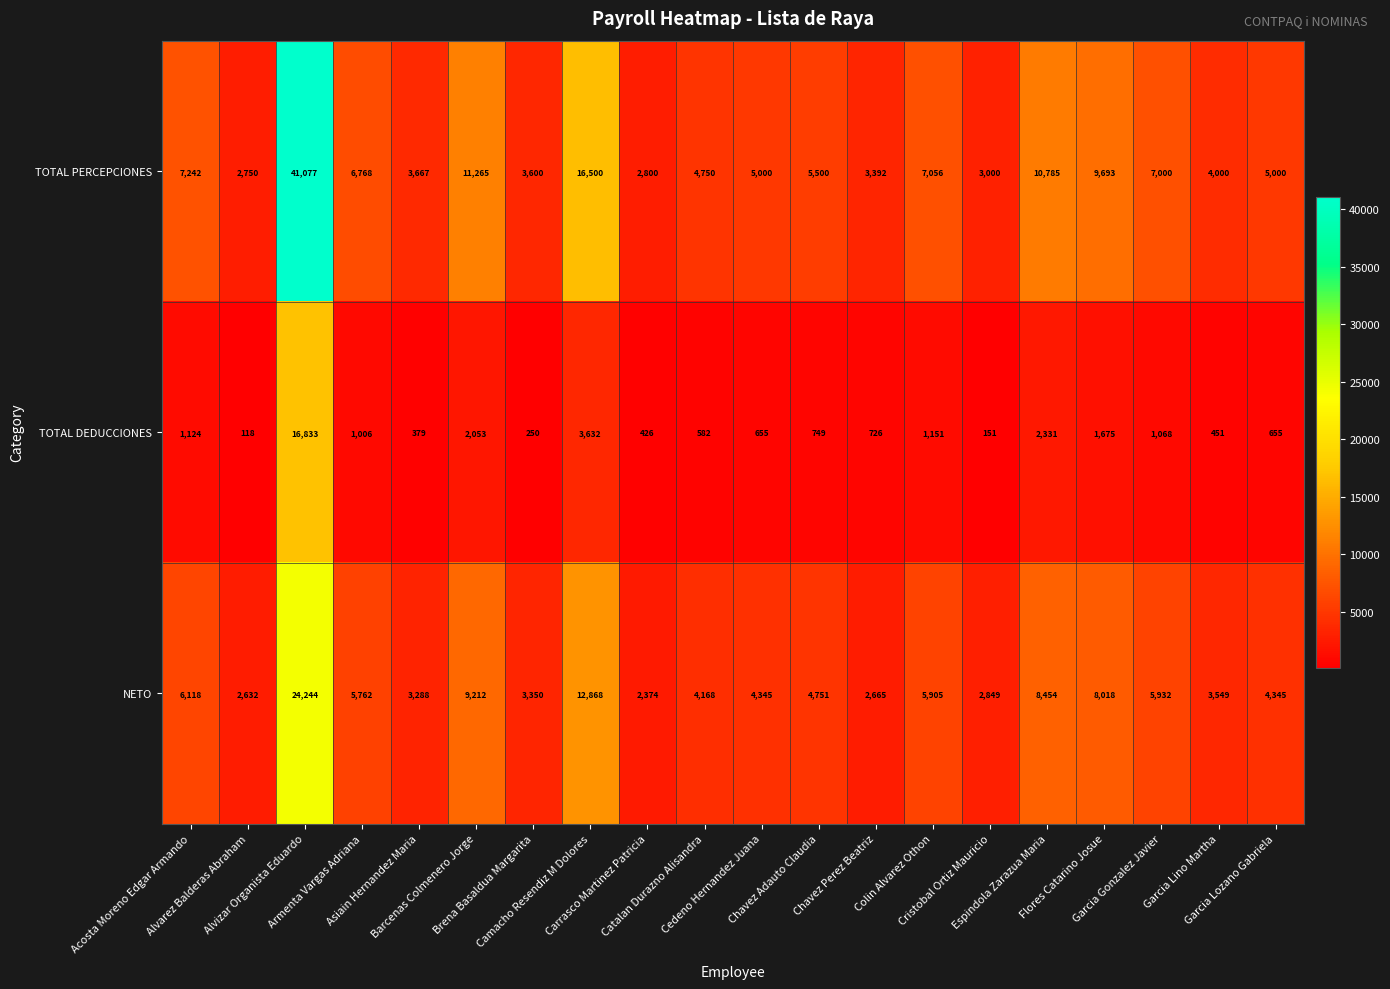

What is the difference between the highest and lowest values at Colin Alvarez Othon?

5905